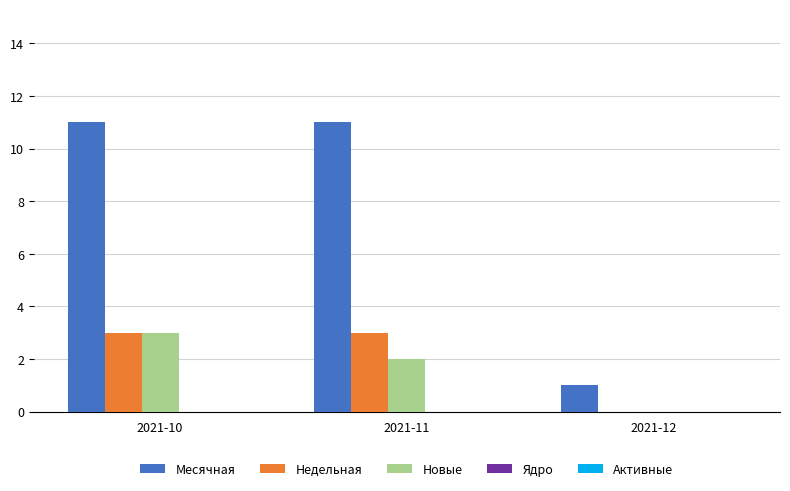

Which category has the highest value in the Новые series?

2021-10